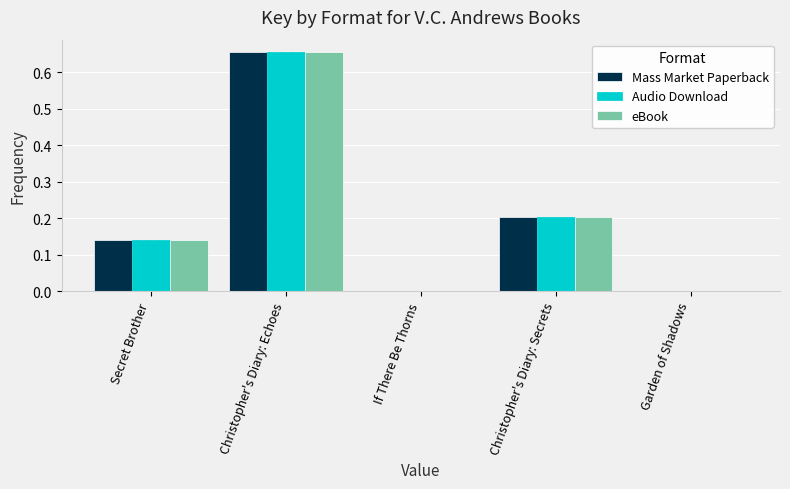

What is the total value across all series at Christopher's Diary: Echoes?

2.0